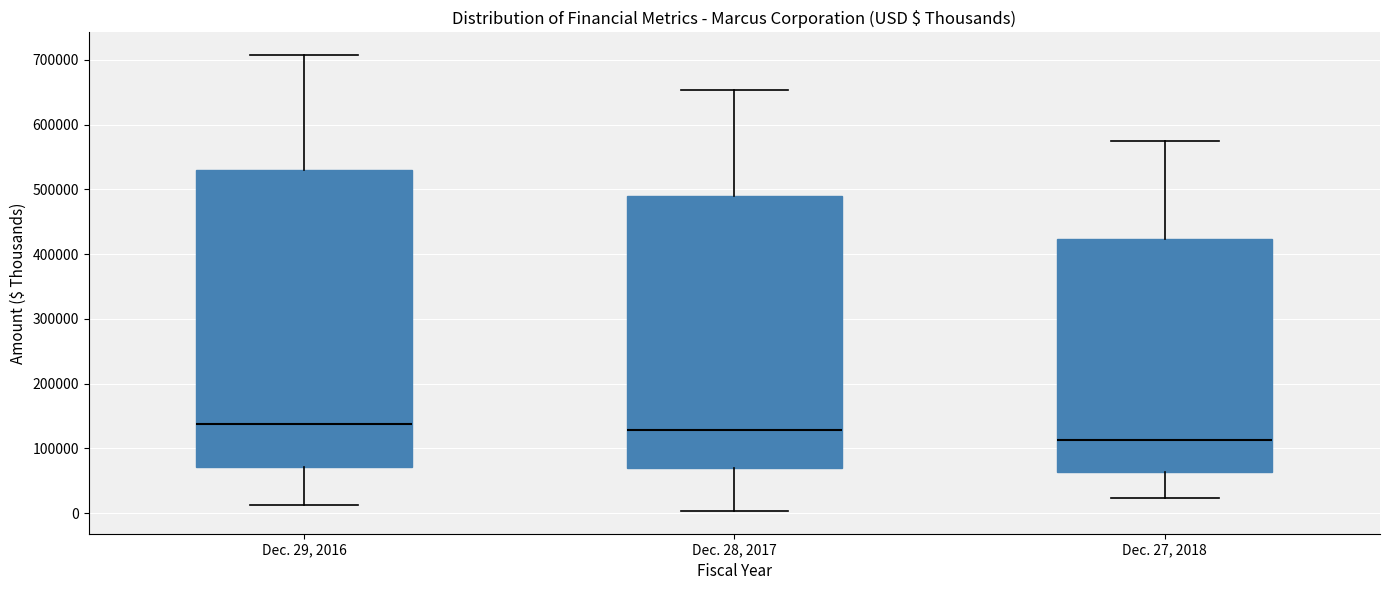

Reading left to right, transcribe this box plot: for each box, give where its median line is, the range the box spans, and where its two whiskers end, as read against the y-axis. The values are not printed on the chart, so give them approximately, as read against the axis.

Dec. 29, 2016: median 140000, box 70000 to 530000, whiskers 10000 to 710000
Dec. 28, 2017: median 130000, box 70000 to 490000, whiskers 0 to 650000
Dec. 27, 2018: median 110000, box 60000 to 420000, whiskers 20000 to 570000